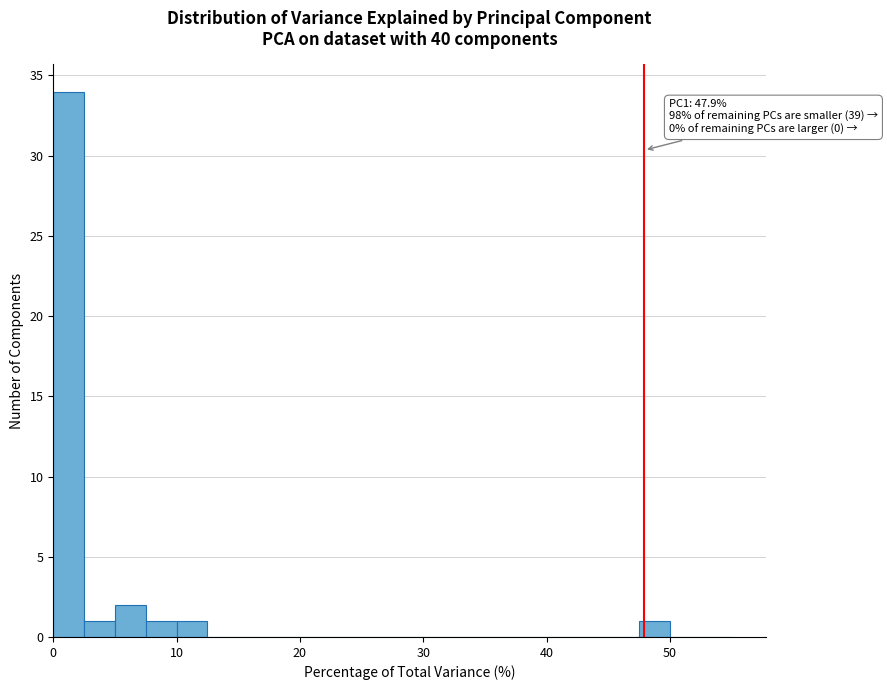

Read against the x-axis, roughly where is the centre of the tallest bar?

1